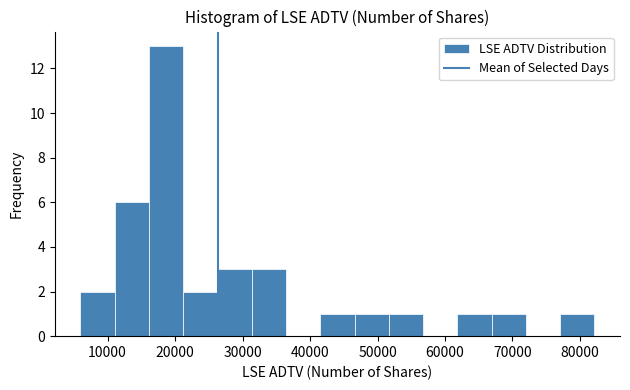

How tall is the bar that spans 11000 to 16000 on the x-axis? Neither the bar edges nor the heights are printed on the chart, so give them approximately, as read against the axes.

6